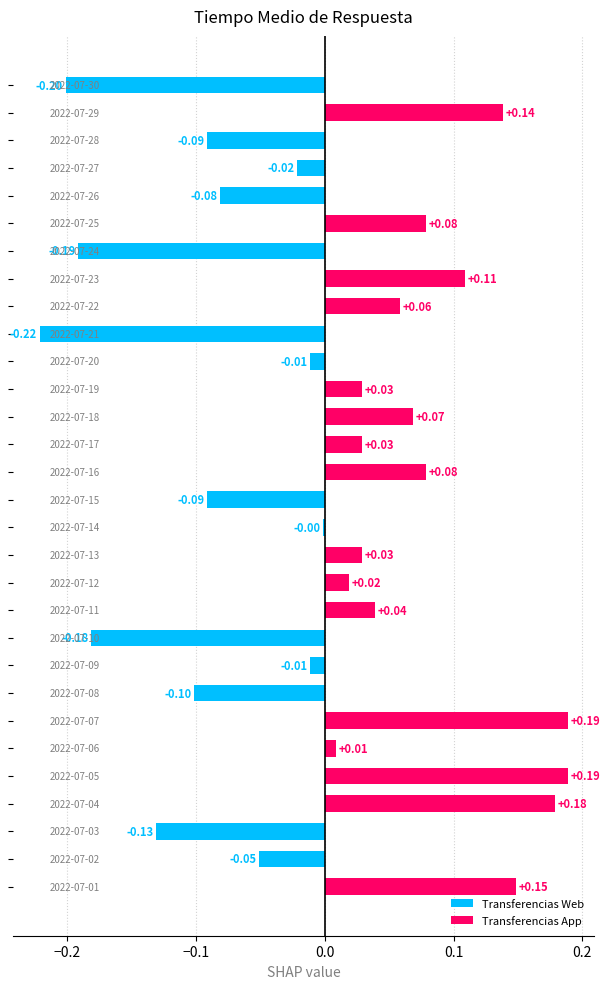

What is the smallest value displayed?

-0.2